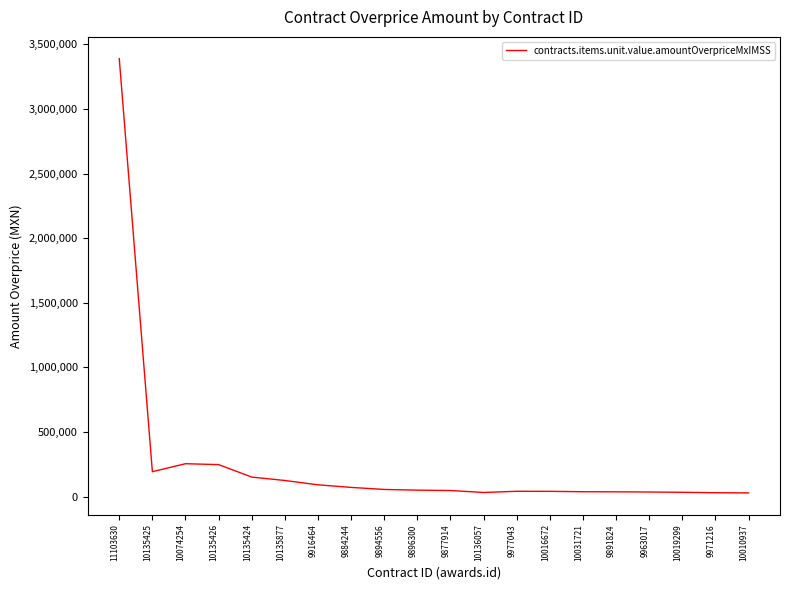

What is the maximum value shown in the chart?

3389809.5